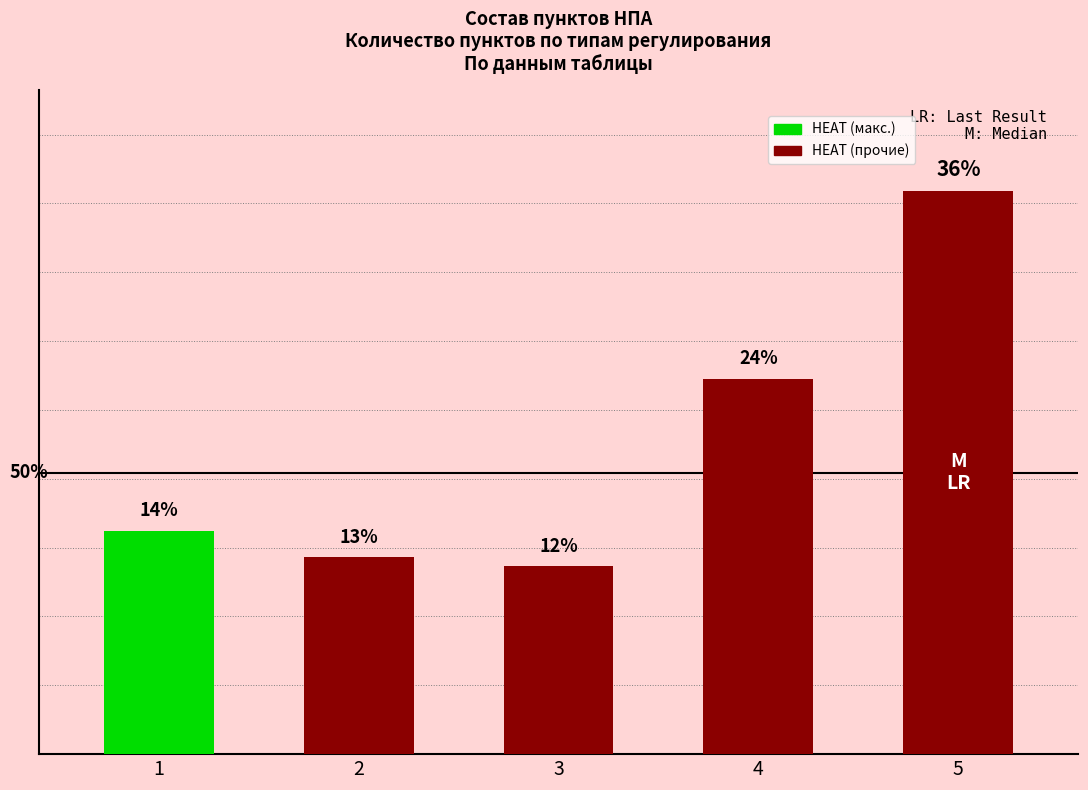

True or false: the data shows 25 at 1.

True